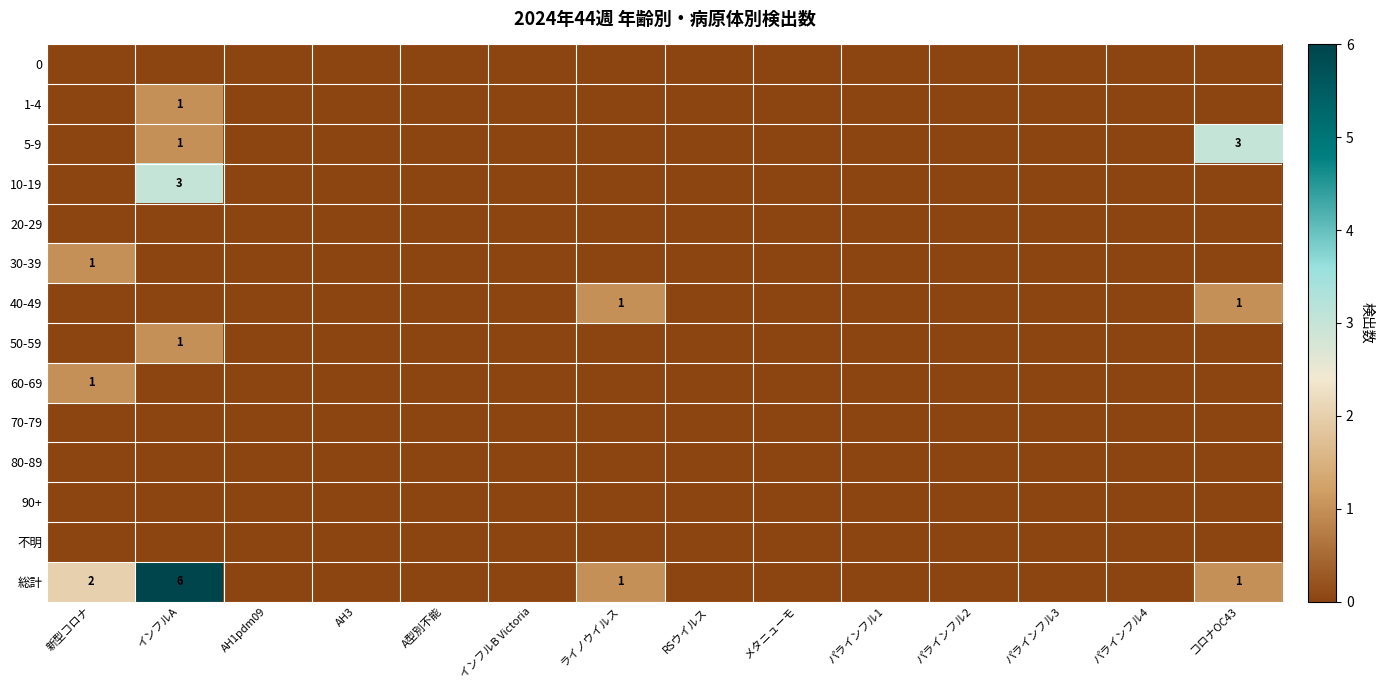

At how many categories does at least one series exceed 2?

2